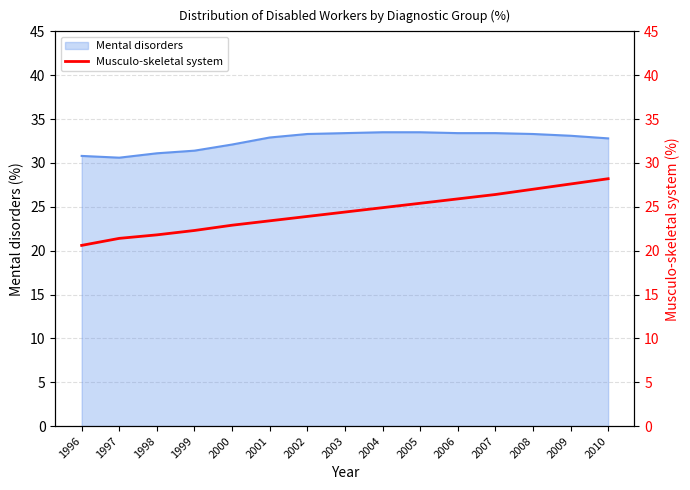

The Mental disorders series shows 33.4 at 2006. True or false?

True